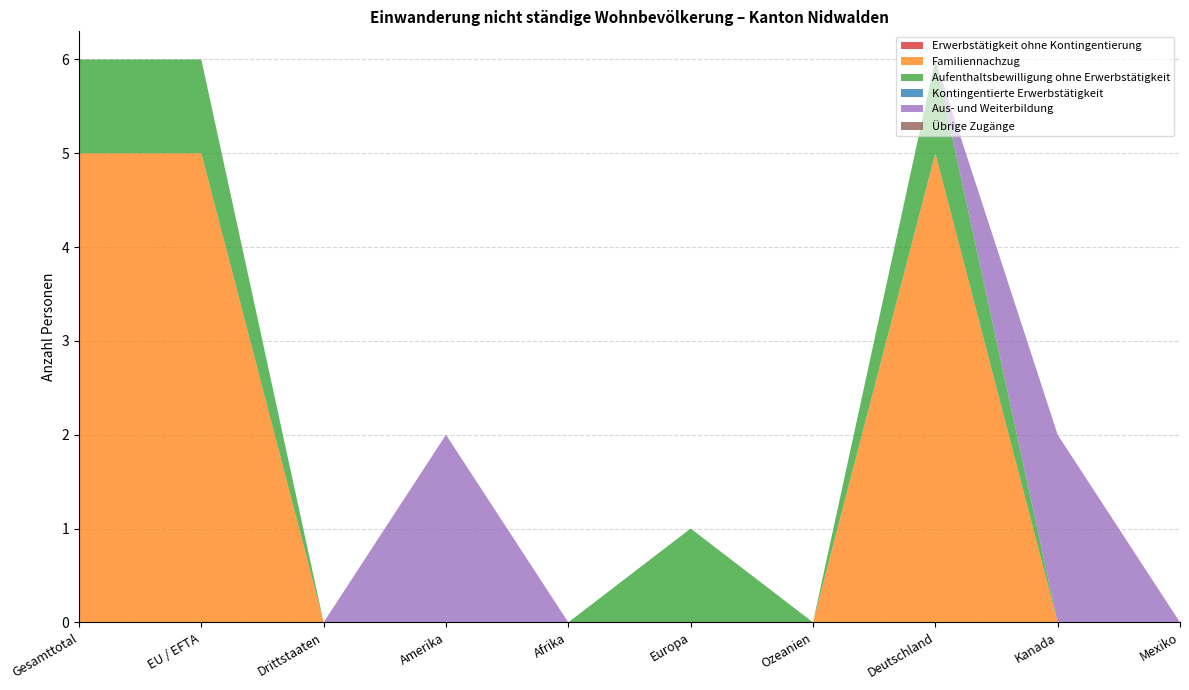

Reading left to right, list all the values displayed in this chart.

Erwerbstätigkeit ohne Kontingentierung: 0	0	0	0	0	0	0	0	0	0
Familiennachzug: 5	5	0	0	0	0	0	5	0	0
Aufenthaltsbewilligung ohne Erwerbstätigkeit: 1	1	0	0	0	1	0	1	0	0
Kontingentierte Erwerbstätigkeit: 0	0	0	0	0	0	0	0	0	0
Aus- und Weiterbildung: 0	0	0	2	0	0	0	0	2	0
Übrige Zugänge: 0	0	0	0	0	0	0	0	0	0